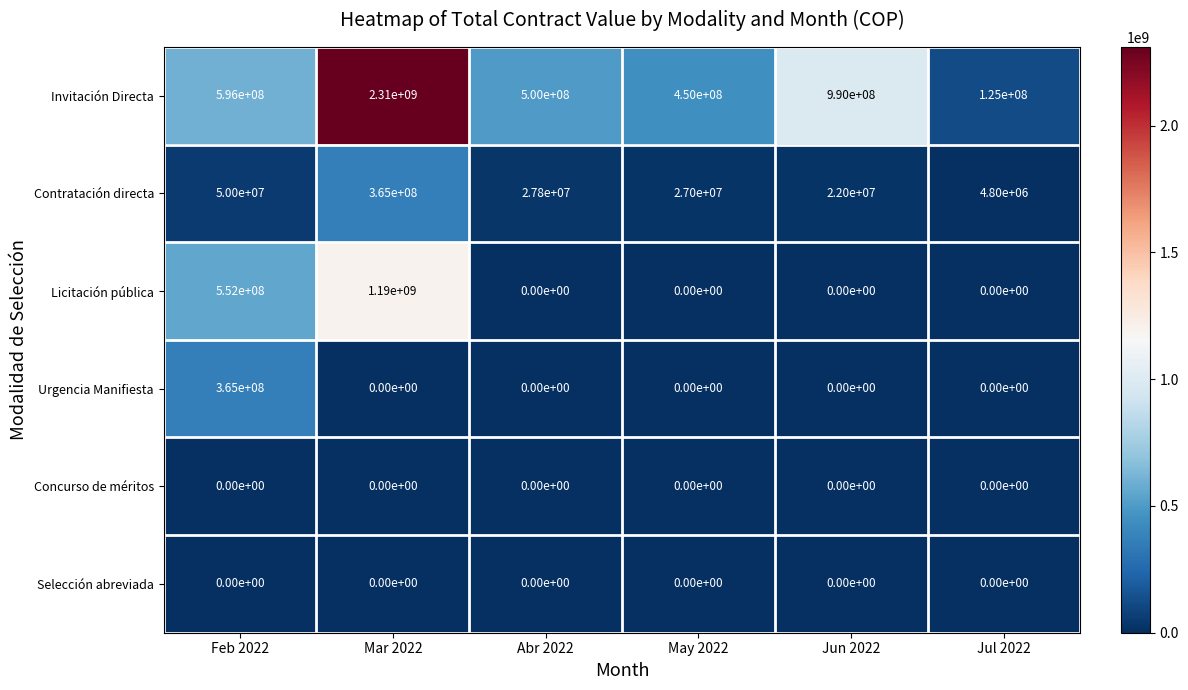

How many series are shown in this chart?

6